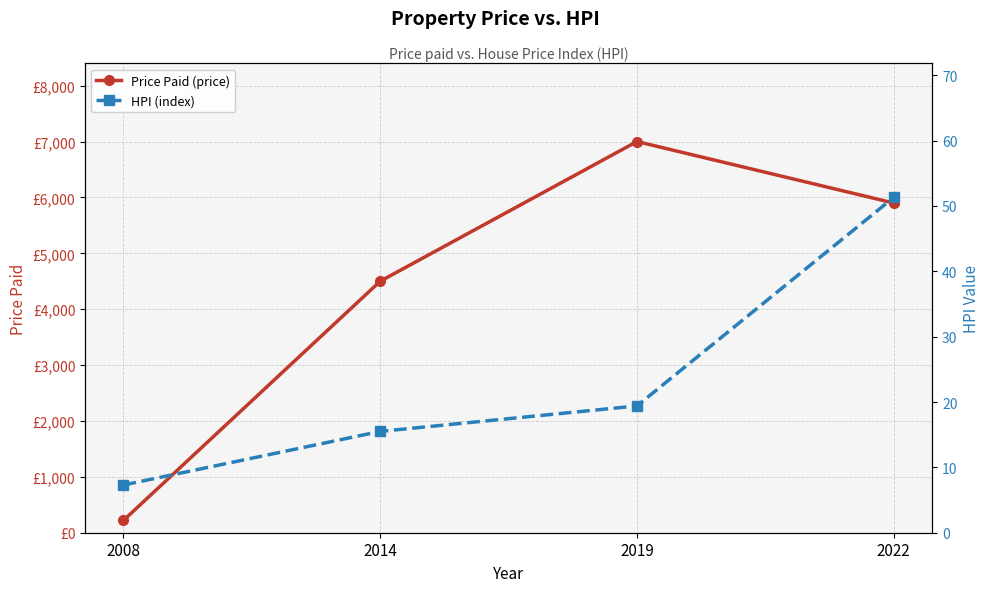

What is the value of the HPI (index) point at the 4th from the left?

51.3